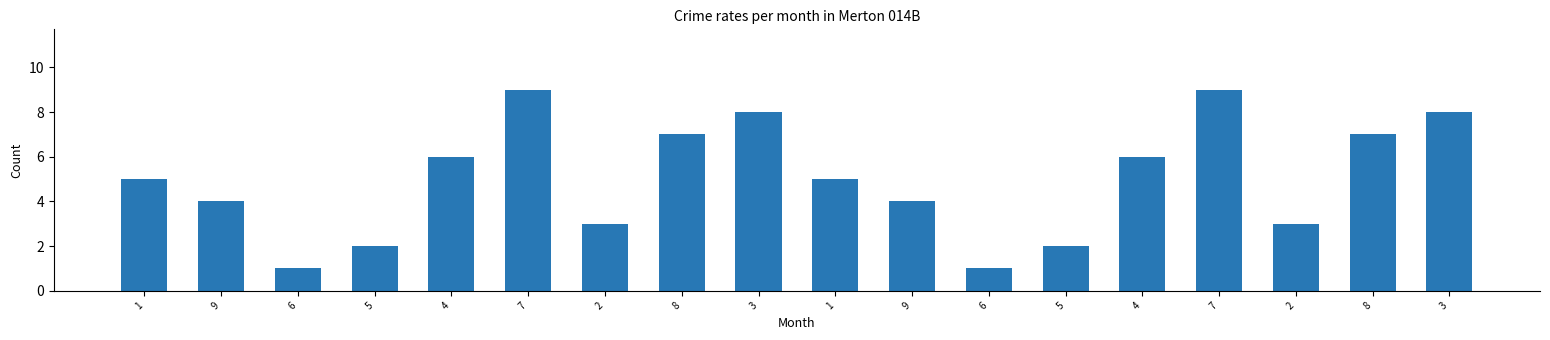

Are the bars horizontal?

No